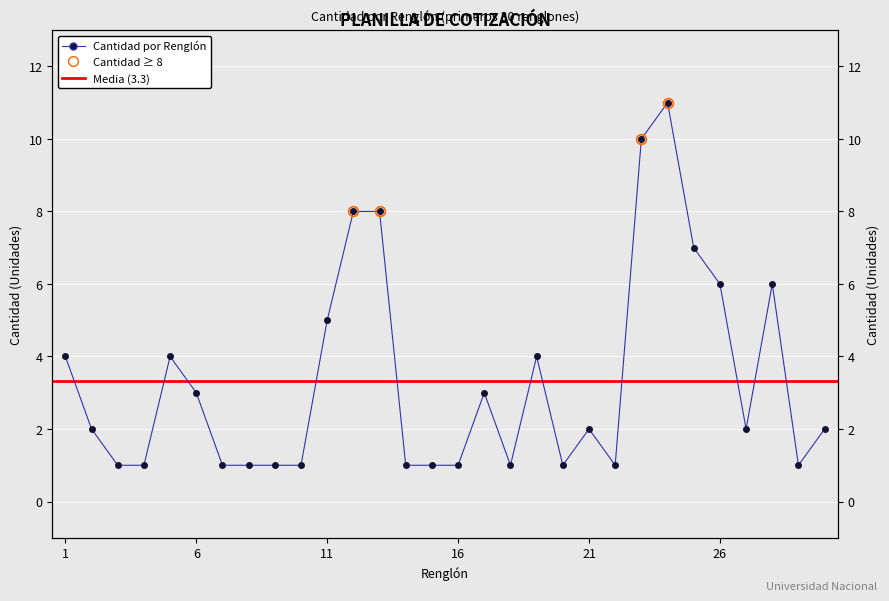

What is the value of the 15th point from the left?

1